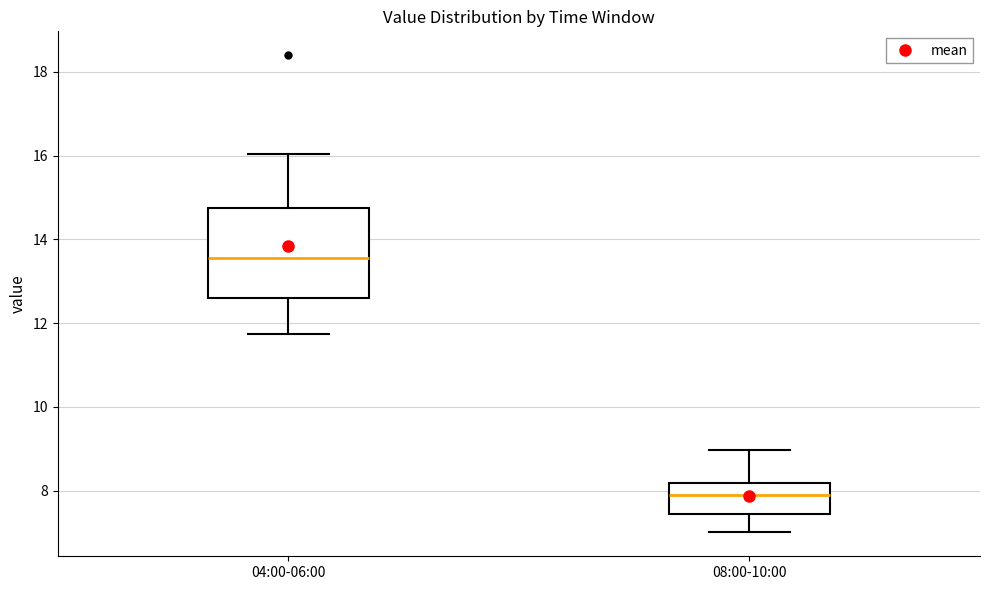

Reading left to right, read every box against the y-axis: the position of its median line, the range the box covers, and the ends of its whiskers. The values are not printed on the chart, so give them approximately, as read against the axis.

04:00-06:00: median 13.6, box 12.6 to 14.8, whiskers 11.8 to 16.0
08:00-10:00: median 8.0, box 7.4 to 8.2, whiskers 7.0 to 9.0